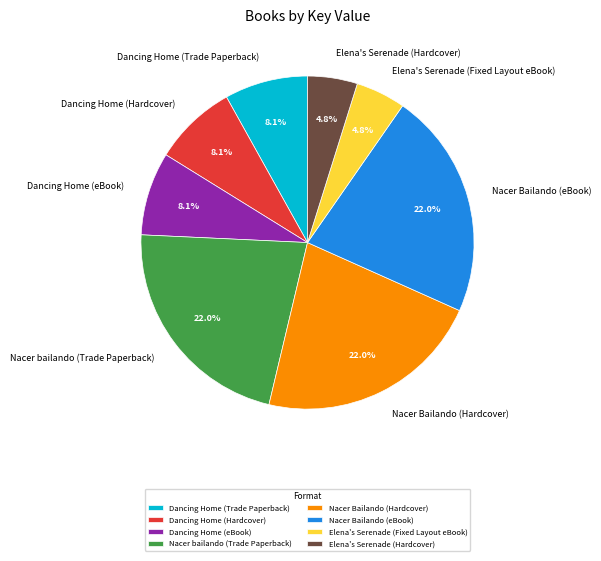

Which has a higher value, Nacer Bailando (eBook) or Dancing Home (Hardcover)?

Nacer Bailando (eBook)